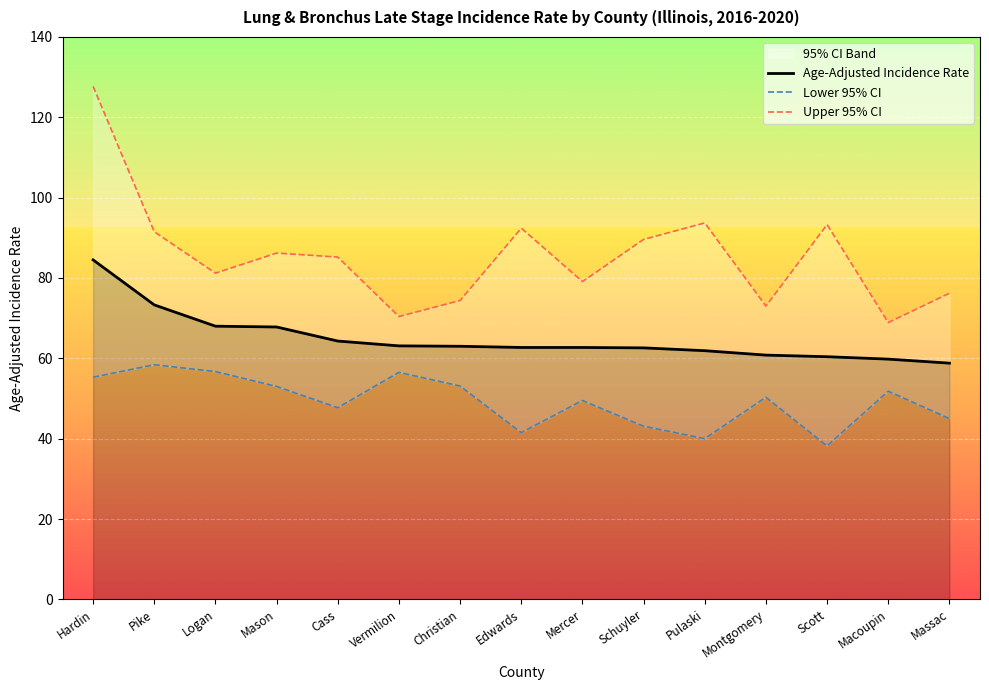

Reading left to right, what are all the values shown in this chart?

Age-Adjusted Incidence Rate: 84.5	73.3	68.0	67.8	64.3	63.1	63.0	62.7	62.7	62.6	61.9	60.8	60.4	59.8	58.8
Lower 95% CI: 55.3	58.4	56.7	53.0	47.7	56.5	53.1	41.5	49.5	43.1	40.0	50.3	38.2	51.8	45.0
Upper 95% CI: 127.7	91.5	81.2	86.2	85.2	70.4	74.4	92.4	79.1	89.6	93.7	73.0	93.3	68.9	76.2